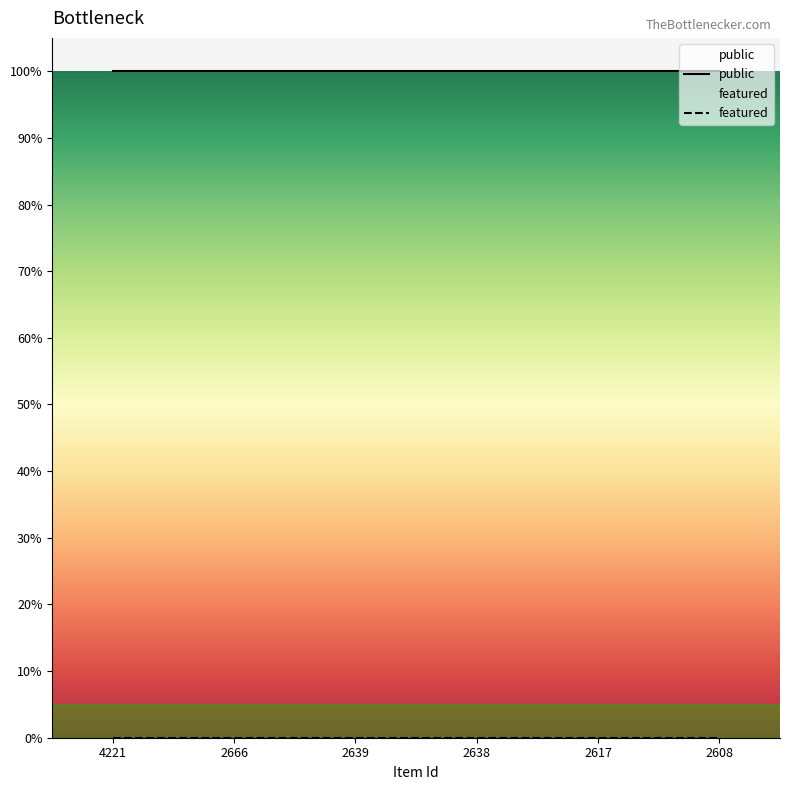

Which series has the largest total across all categories?

public